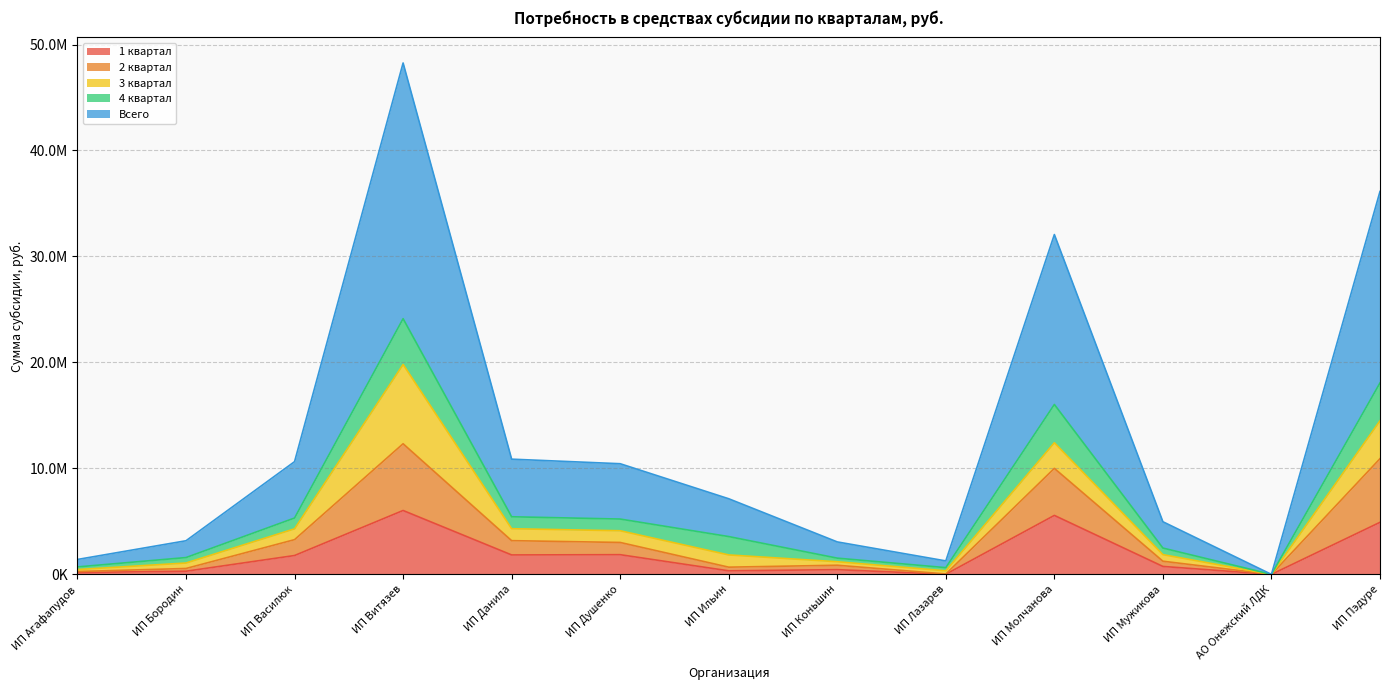

What is the label of the 4th point from the left?

ИП Витязев